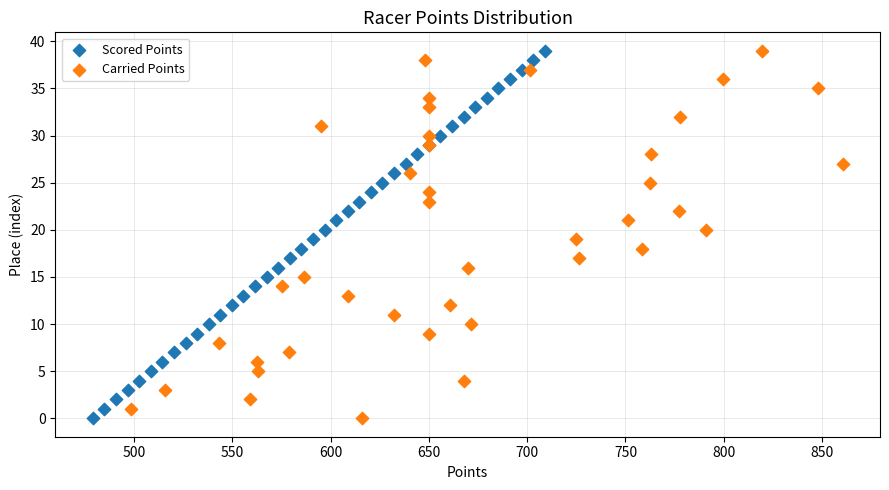

What are all the series names shown in the legend?

Scored Points, Carried Points